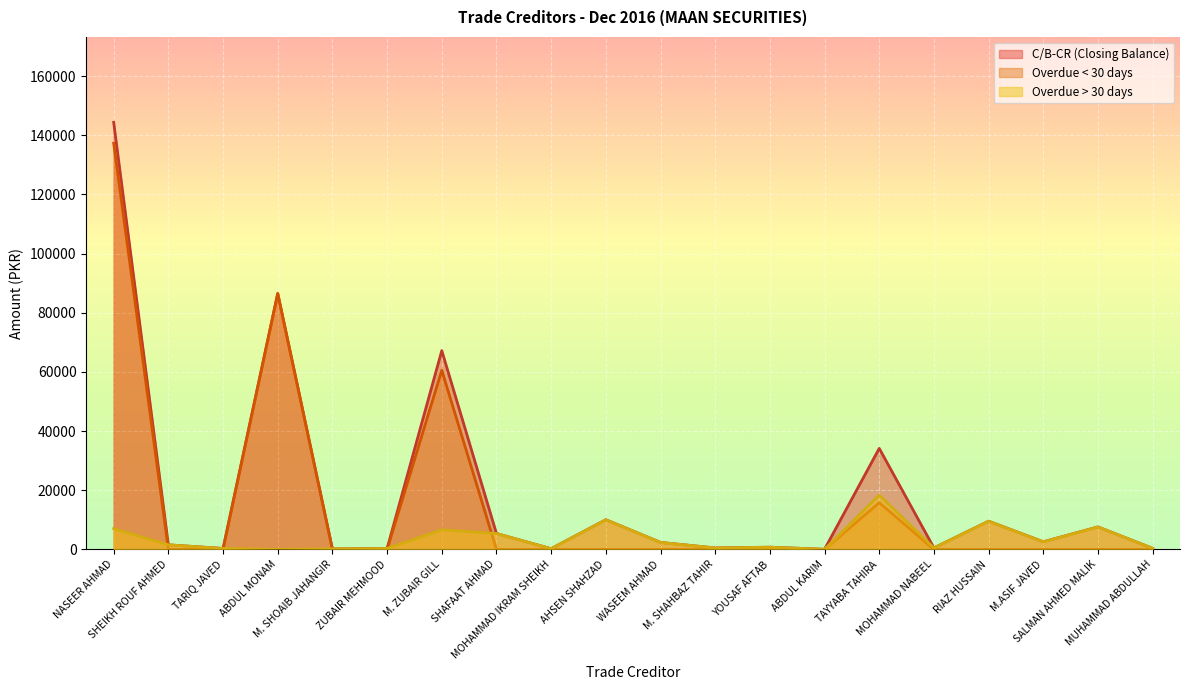

Where is Overdue < 30 days nearest to the value 68669?

M. ZUBAIR GILL